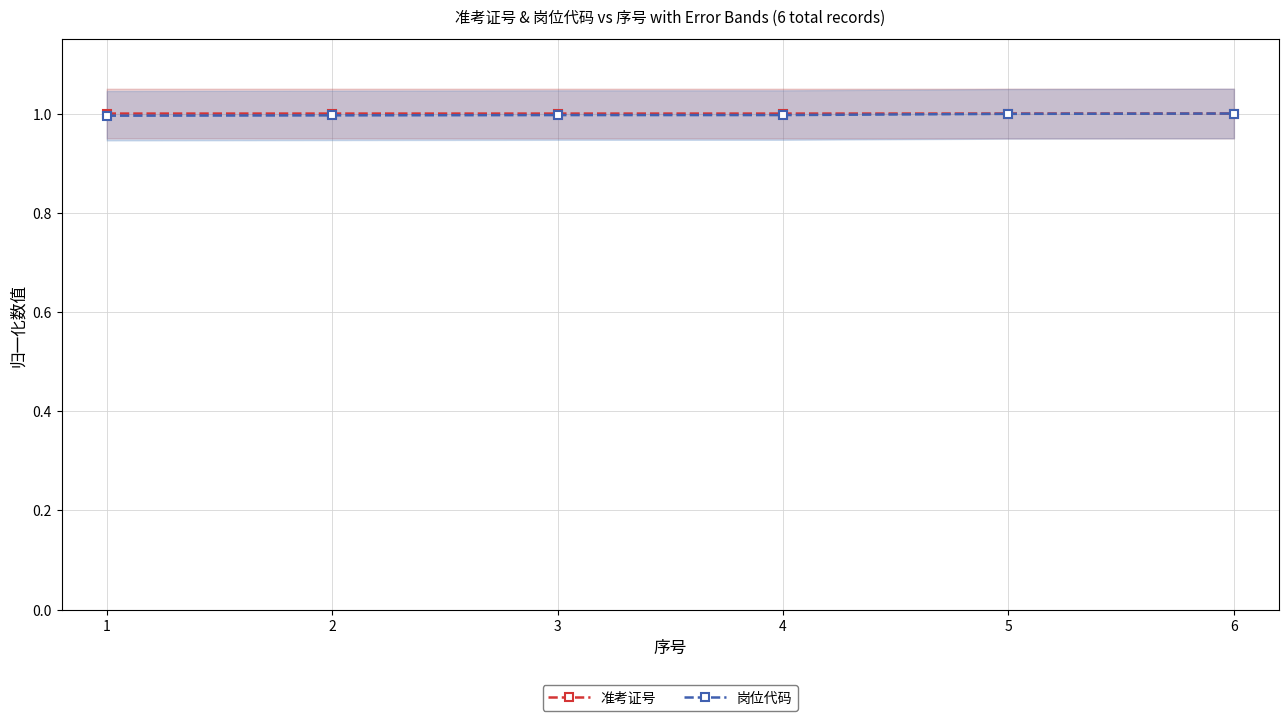

Is the value of 岗位代码 at 4 greater than the value of 准考证号 at 5?

No